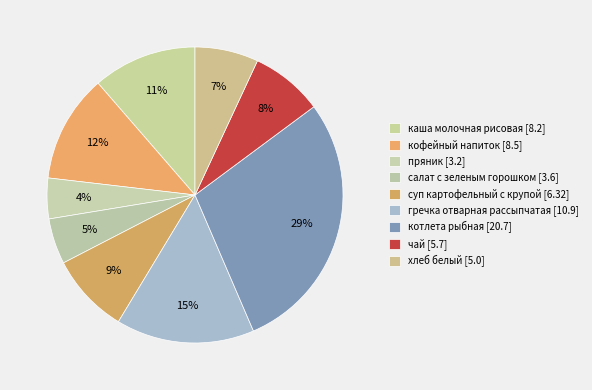

How many slices are in this pie chart?

9